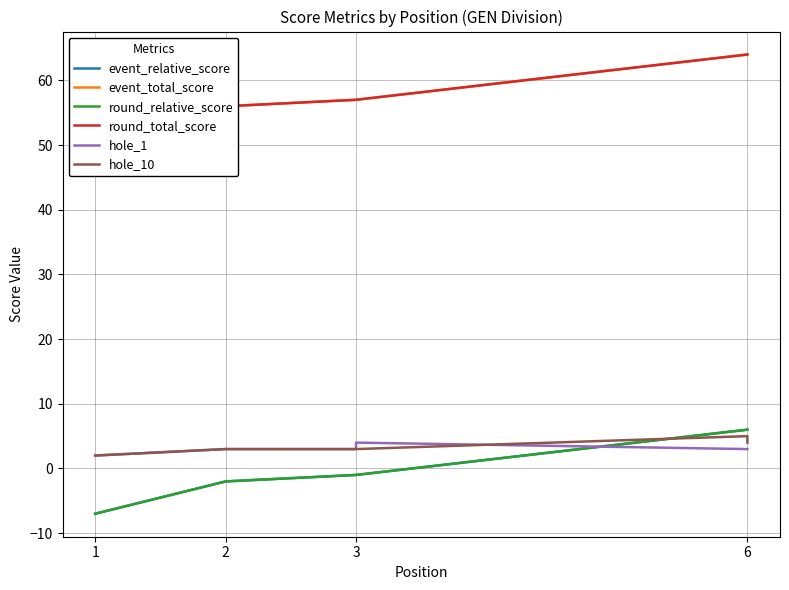

Which series has the widest spread of values?

event_relative_score